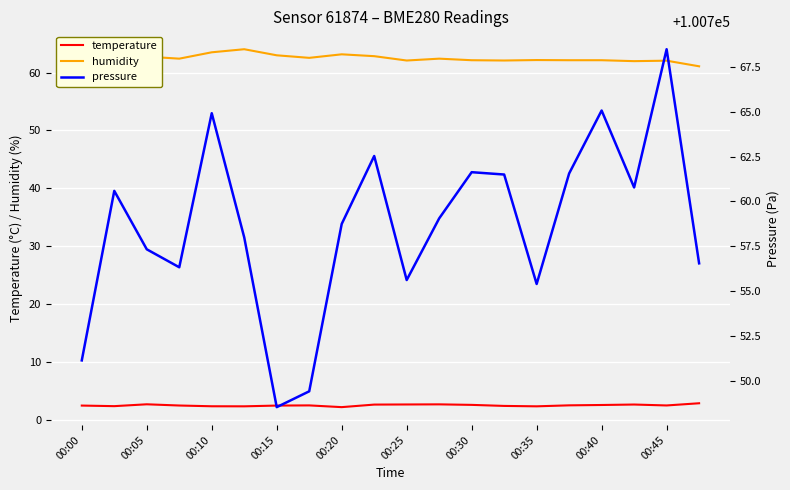

What is the lowest value of the humidity series?

61.1